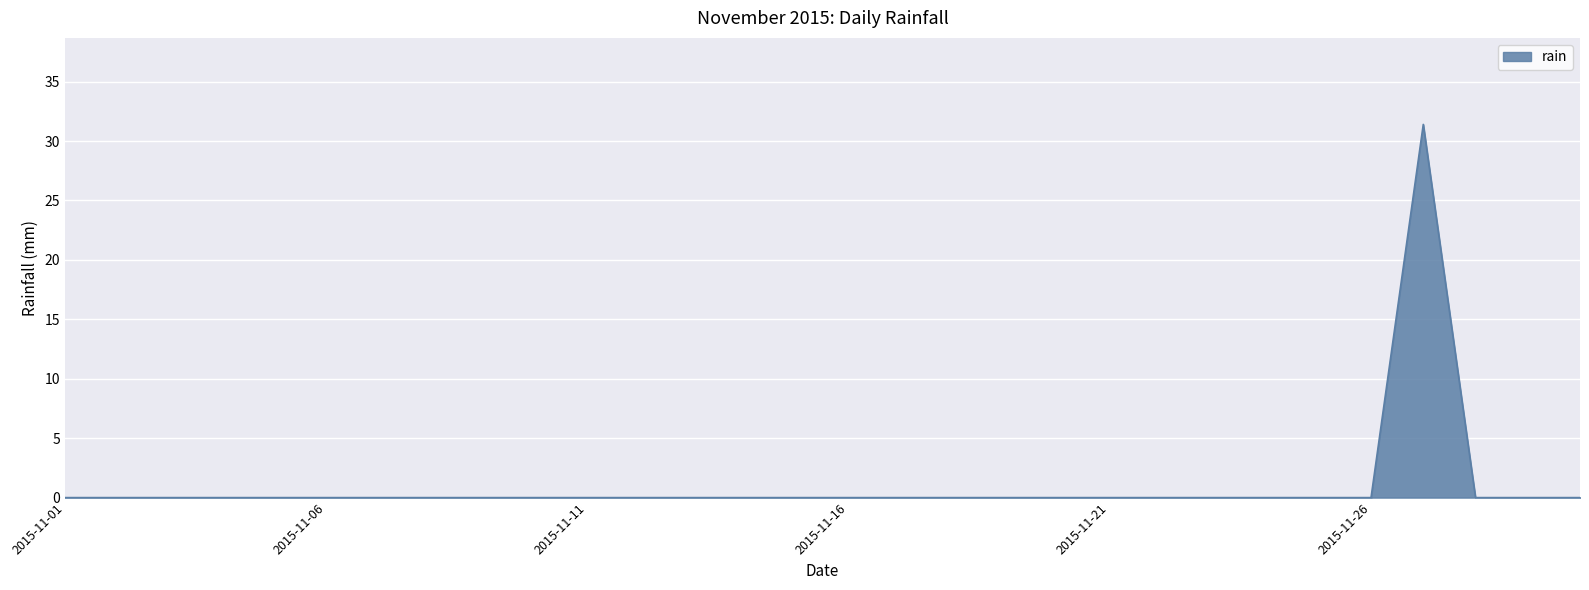

What is the sum of all values?

31.4